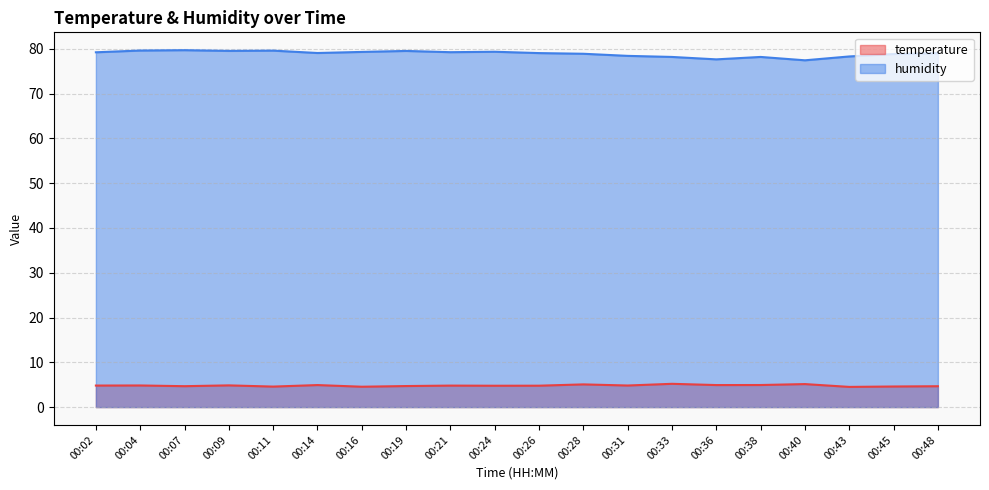

Reading right to left, list all the values displayed in this chart.

temperature: 00:48=4.7	00:45=4.6	00:43=4.5	00:40=5.1	00:38=4.9	00:36=4.9	00:33=5.2	00:31=4.8	00:28=5.1	00:26=4.8	00:24=4.8	00:21=4.8	00:19=4.7	00:16=4.5	00:14=4.9	00:11=4.6	00:09=4.8	00:07=4.7	00:04=4.8	00:02=4.8
humidity: 00:48=79.0	00:45=78.8	00:43=78.3	00:40=77.5	00:38=78.2	00:36=77.7	00:33=78.2	00:31=78.4	00:28=78.9	00:26=79.1	00:24=79.4	00:21=79.3	00:19=79.5	00:16=79.3	00:14=79.1	00:11=79.6	00:09=79.5	00:07=79.7	00:04=79.6	00:02=79.2